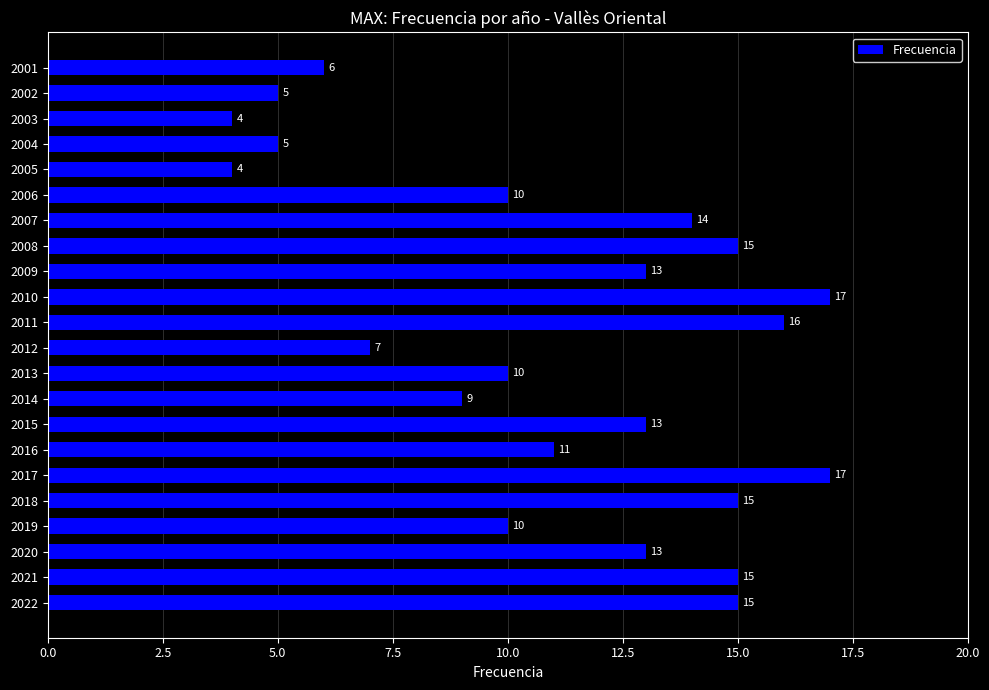

What is the approximate value at 2008, to the nearest 5?

15